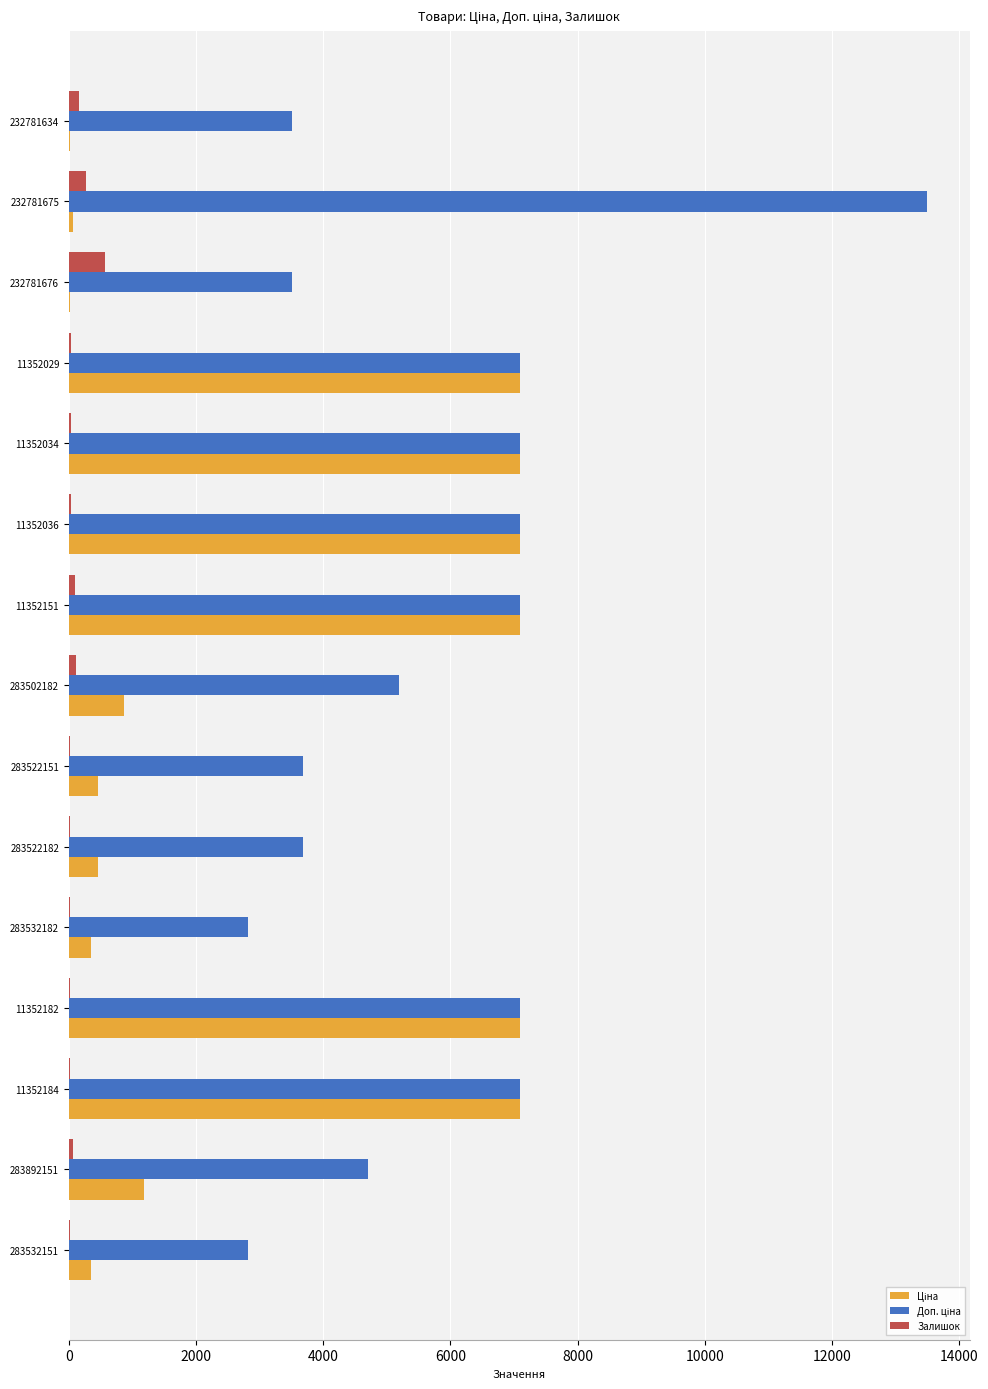

True or false: Залишок has a value of 33.0 at 11352029.

True